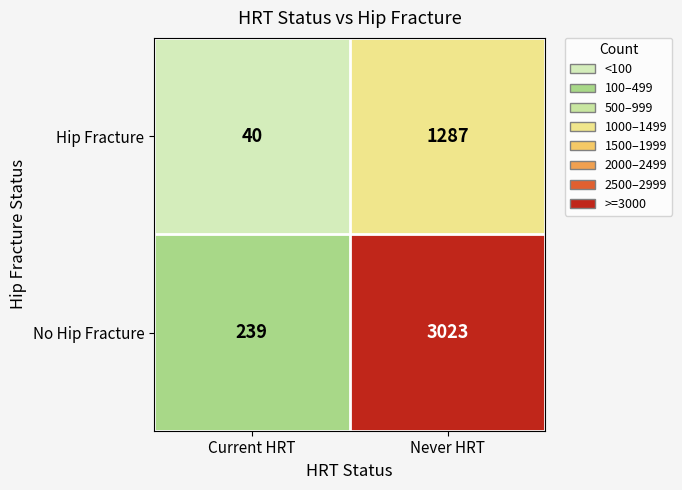

Where is Hip Fracture nearest to the value 663?

Current HRT